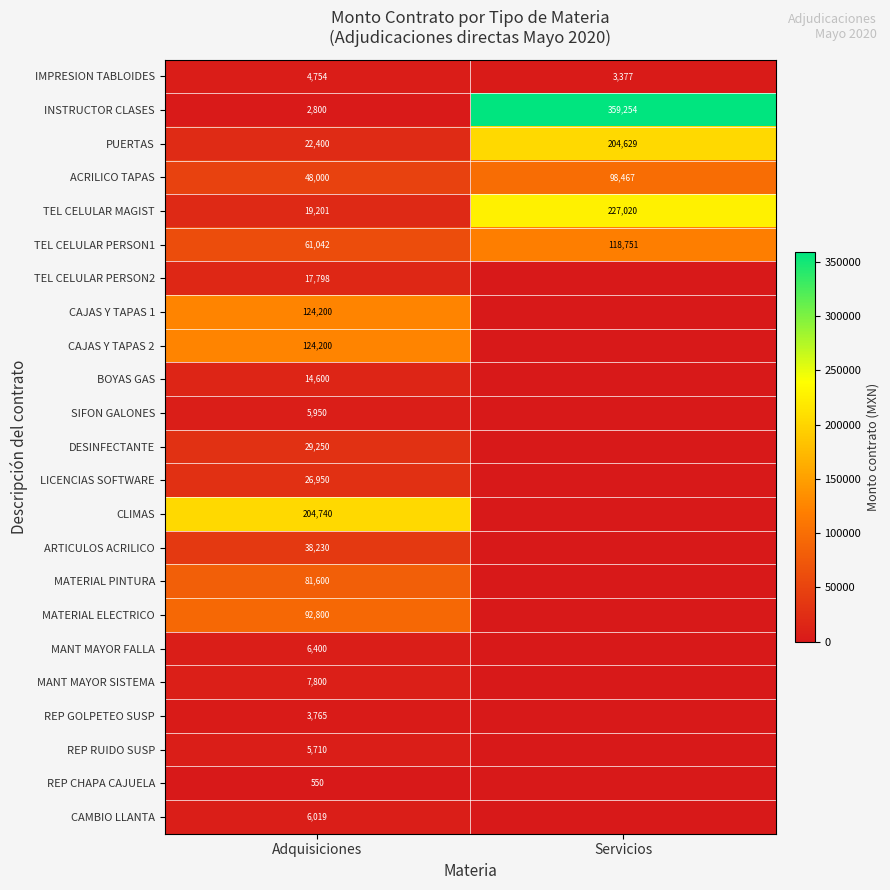

Is the value of CAJAS Y TAPAS 2 at Adquisiciones greater than the value of TEL CELULAR PERSON2 at Adquisiciones?

Yes